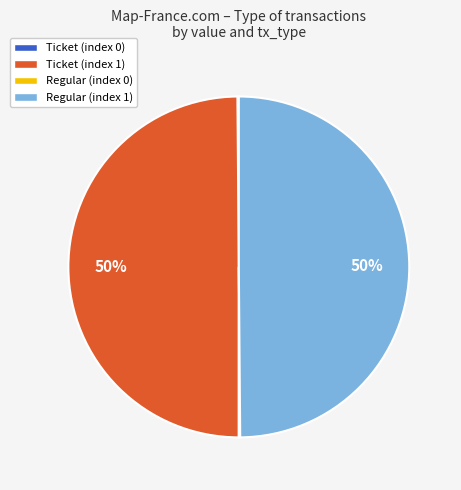

To the nearest percent, what percentage of the pie is Ticket (index 1)?

50%